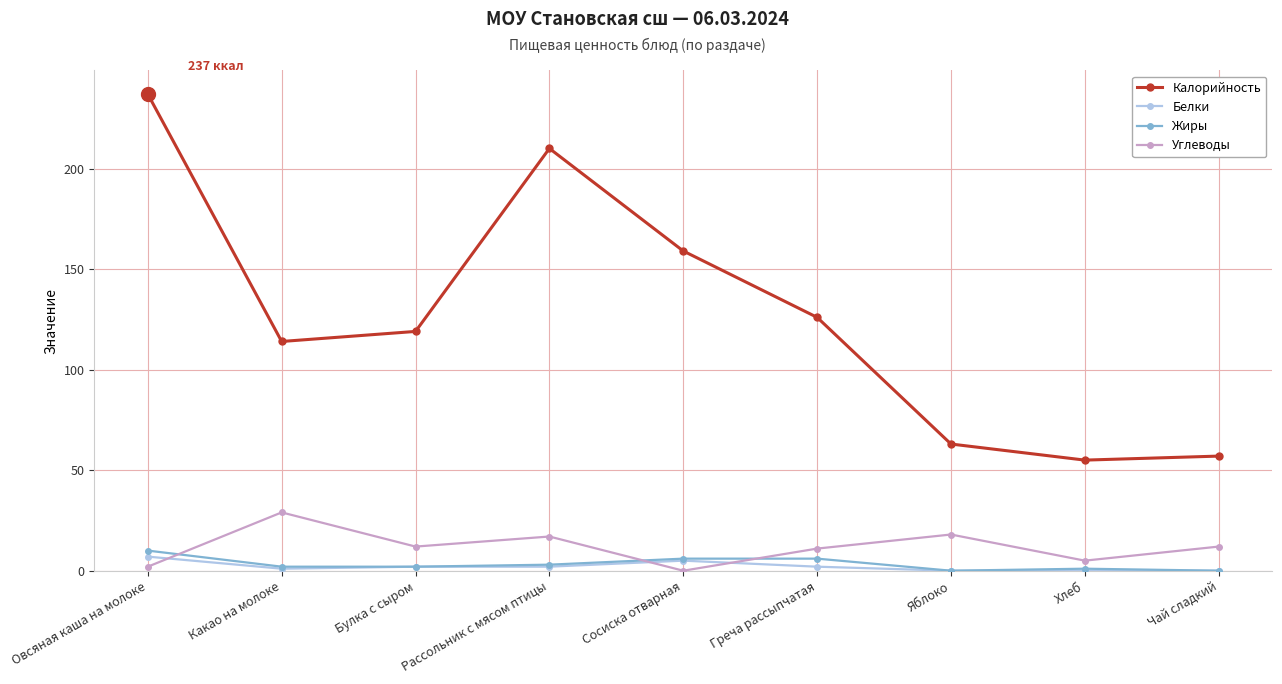

List the series in order of their peak value, lowest first.

Белки, Жиры, Углеводы, Калорийность